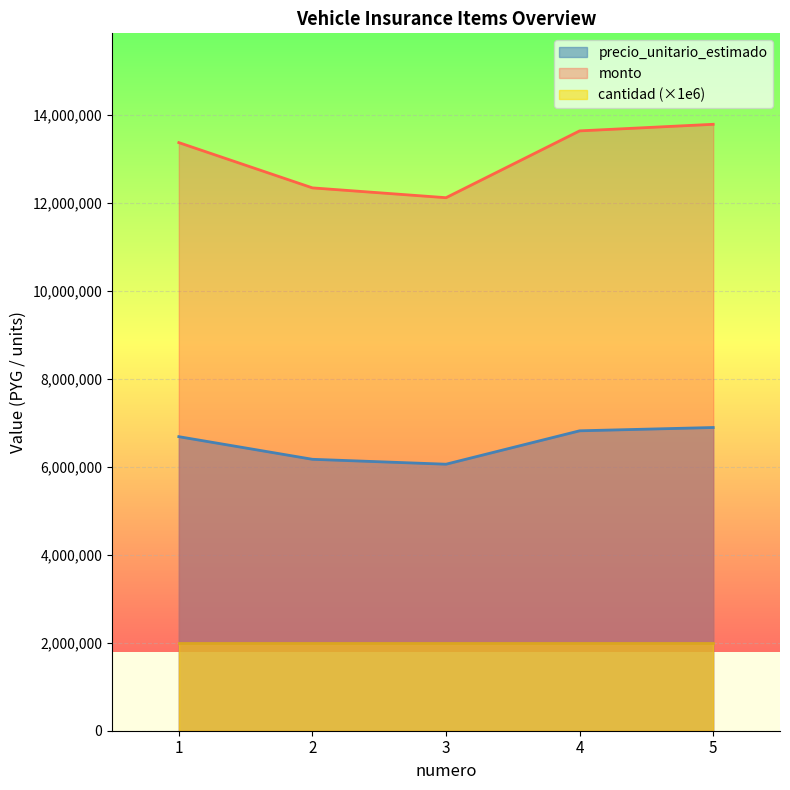

True or false: precio_unitario_estimado and monto cross at least once.

False